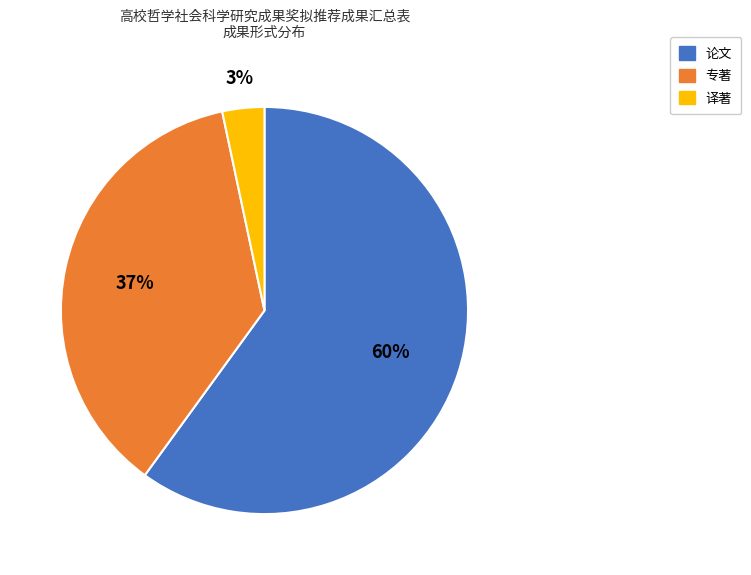

Which slice represents more than half of the pie?

论文